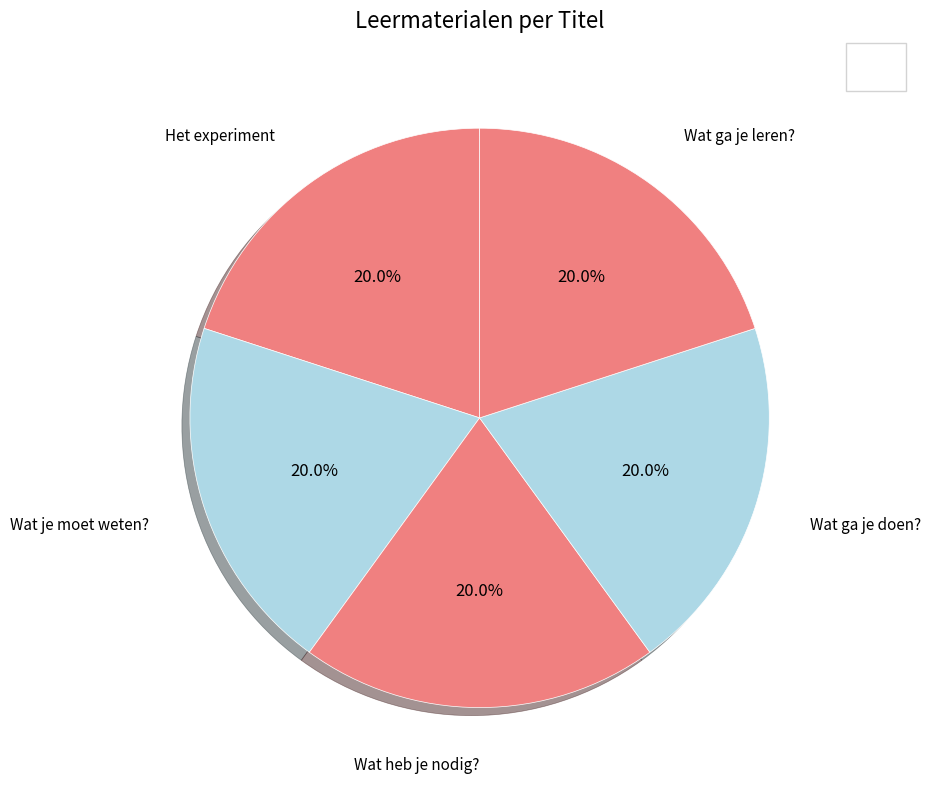

Count the number of slices in the pie.

5